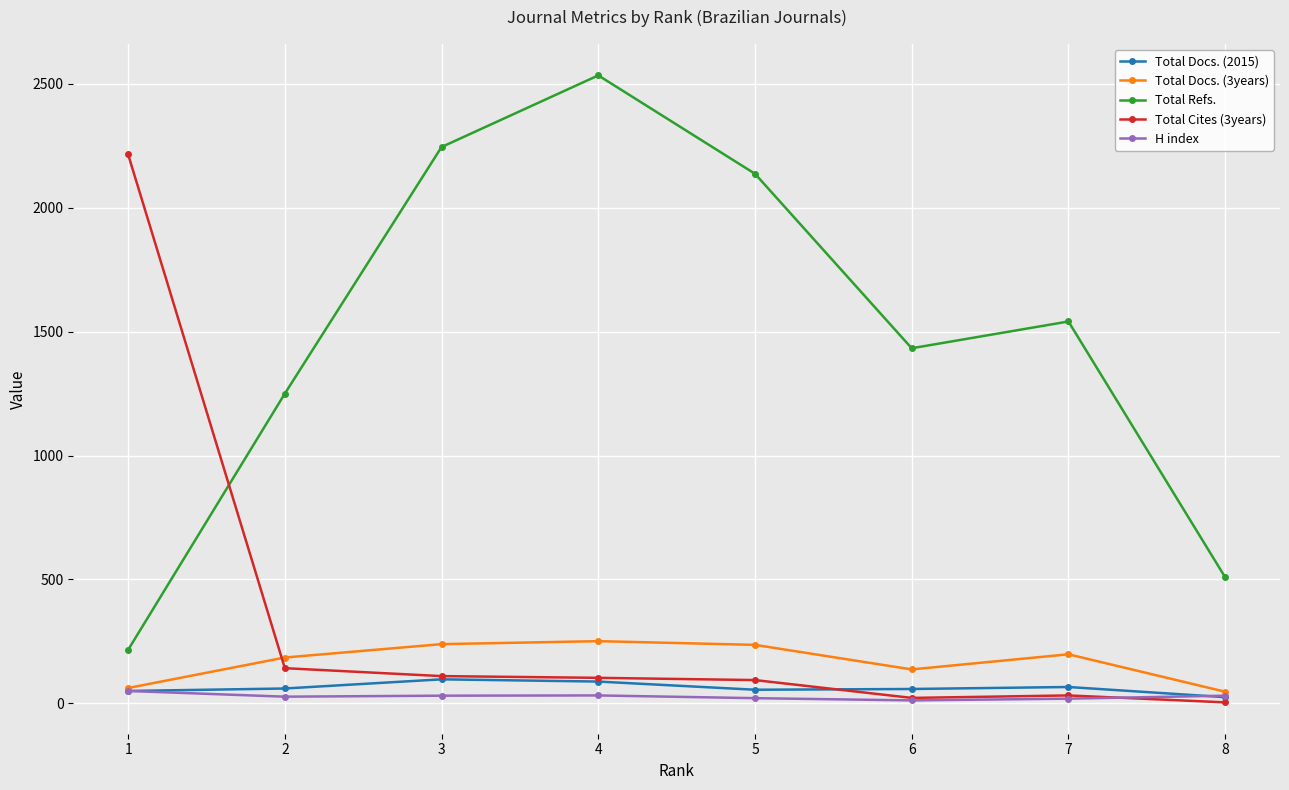

Where is the first local minimum for Total Refs.?

6